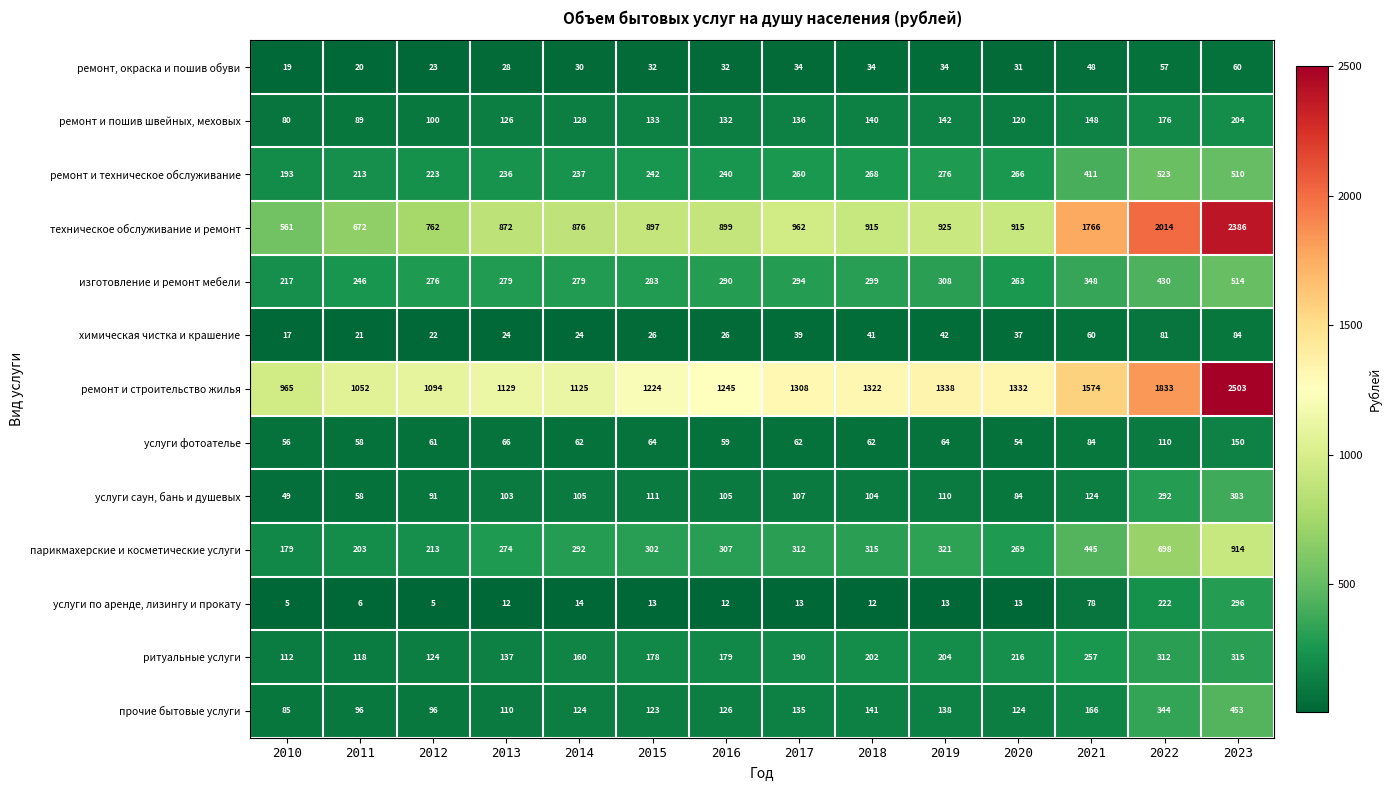

Read the ремонт и техническое обслуживание value at 2017, to the nearest 50.

250